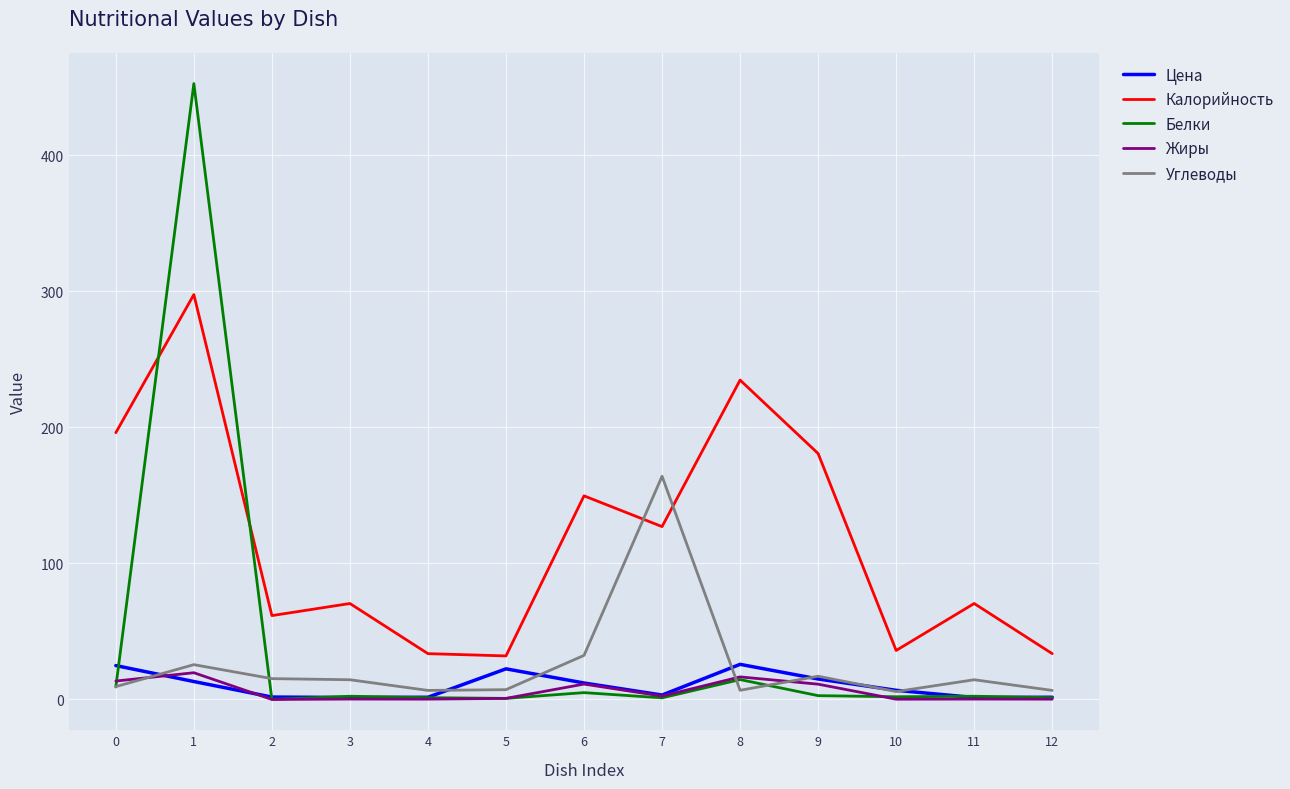

What is the average value of the Цена series?

10.1